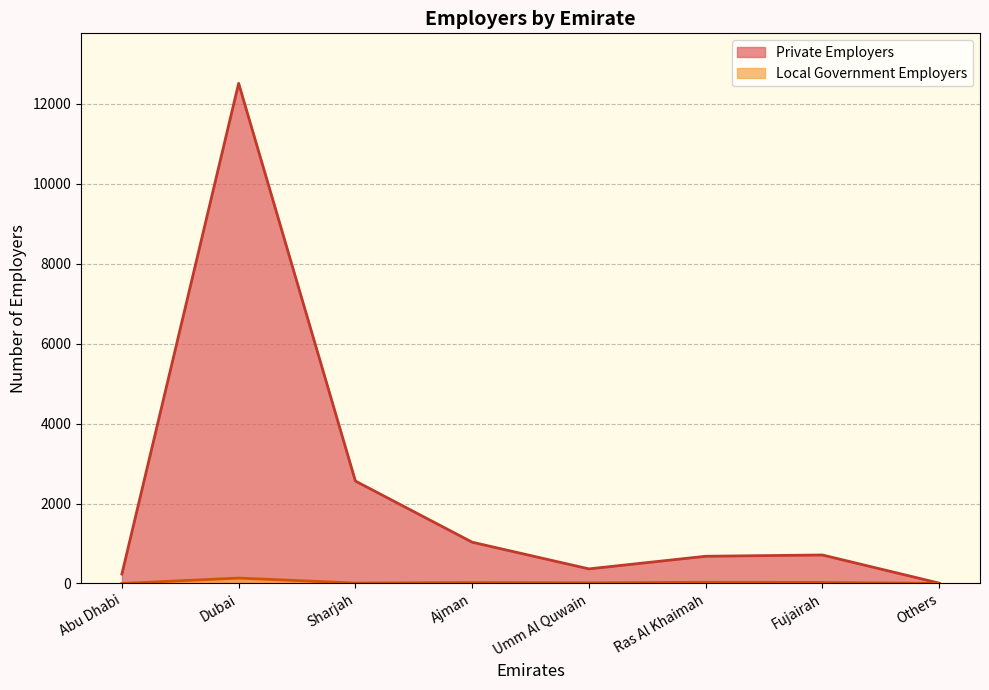

At which label does Private Employers reach its peak?

Dubai